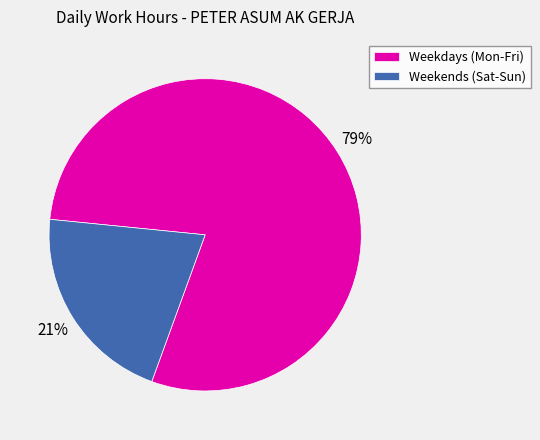

Count the number of slices in the pie.

2